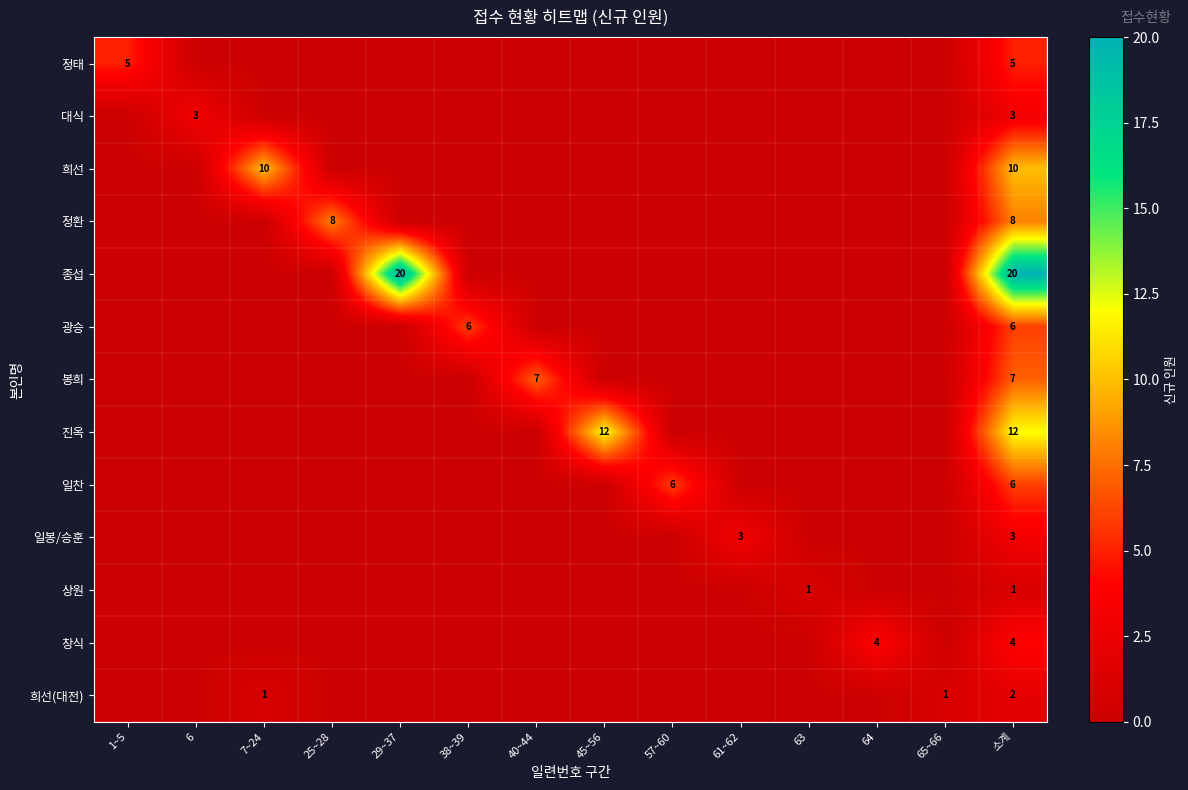

Is the value of 진옥 at 소계 greater than the value of 종섭 at 소계?

No